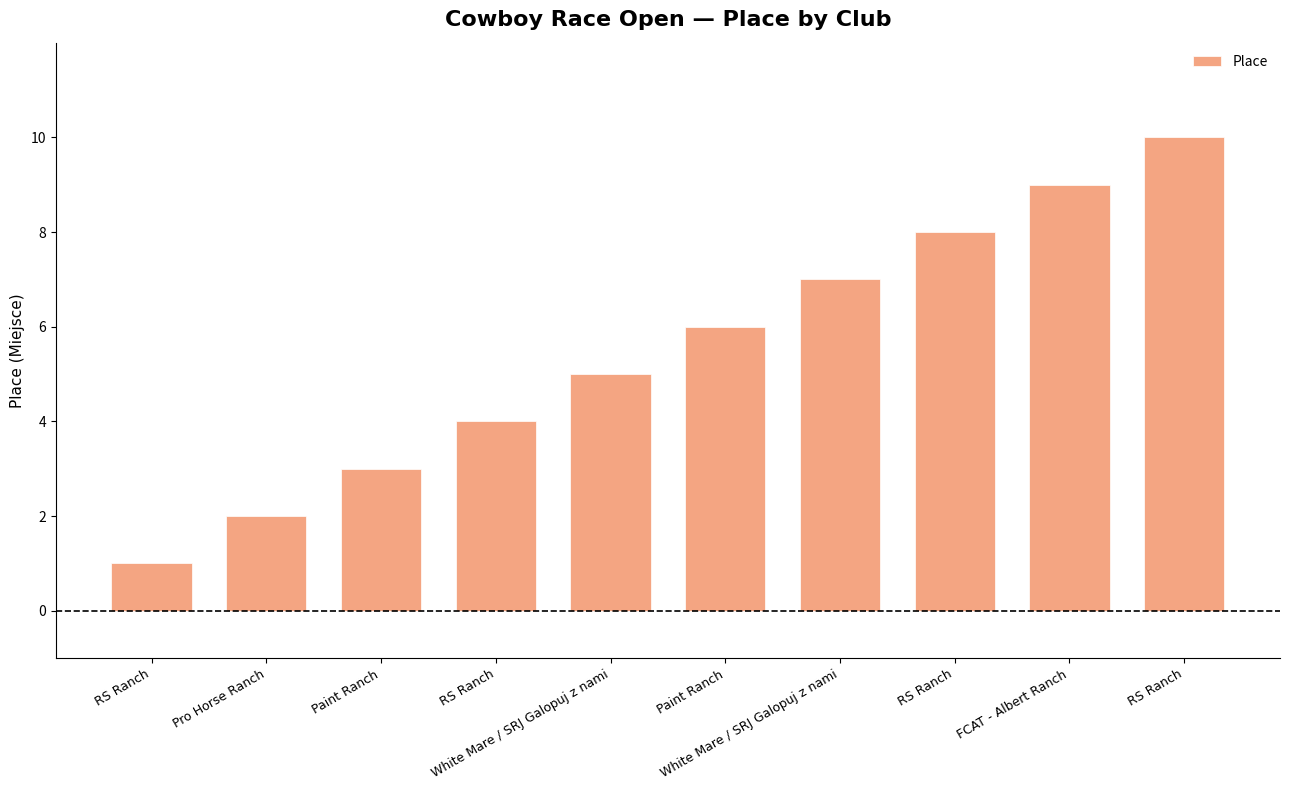

How many values are below 6?

5